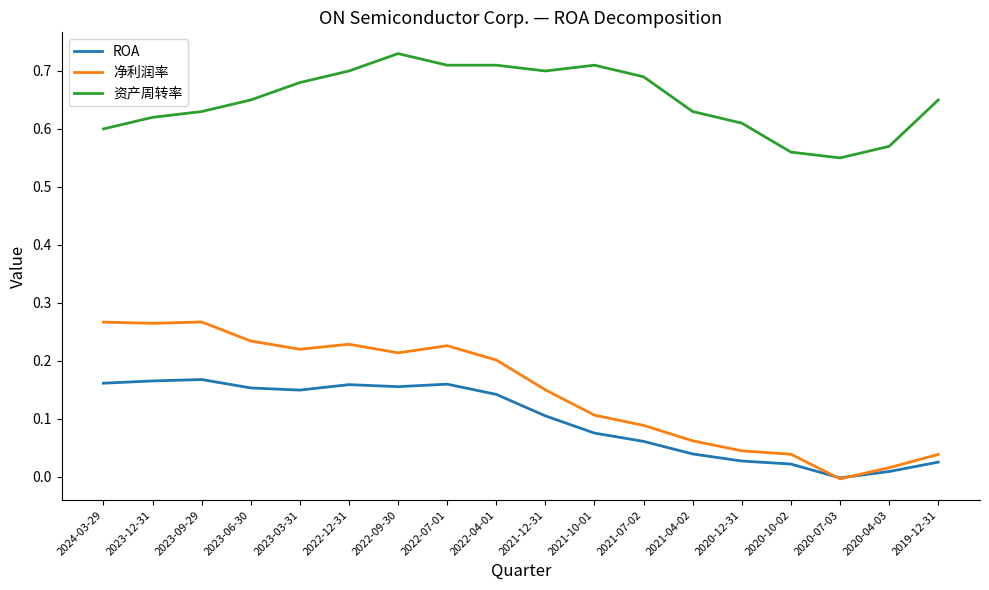

Which series changed the most between 2020-12-31 and 2020-07-03?

资产周转率